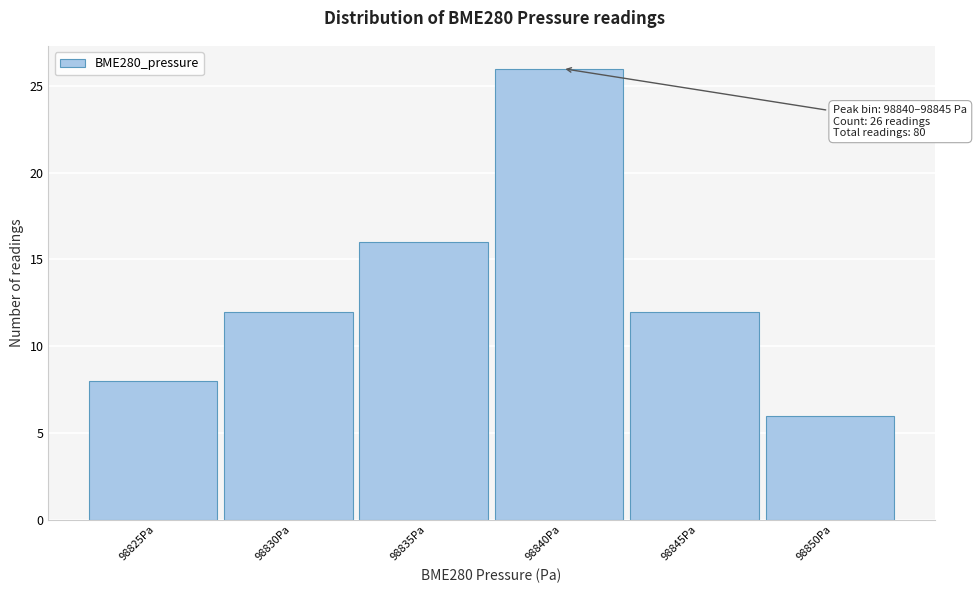

Reading left to right, what are all the values shown in this chart?

98825Pa=8	98830Pa=12	98835Pa=16	98840Pa=26	98845Pa=12	98850Pa=6